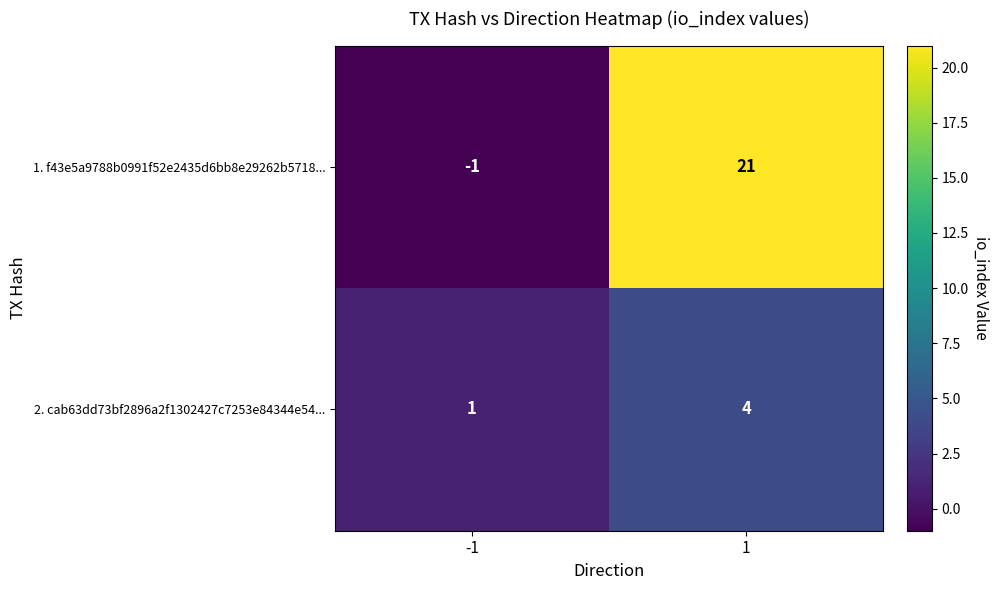

Between -1 and 1, which series saw the biggest shift?

1. f43e5a9788b0991f52e2435d6bb8e29262b5718...